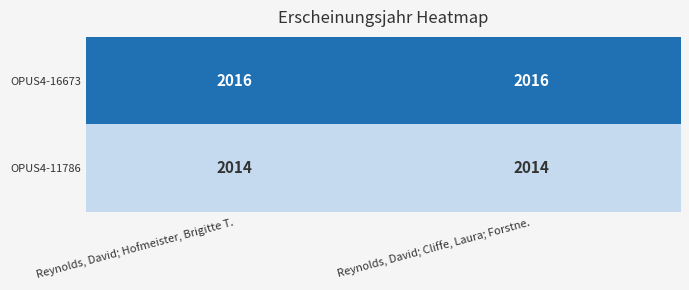

What value does the OPUS4-11786 series have at Reynolds, David; Cliffe, Laura; Forstne.?

2014